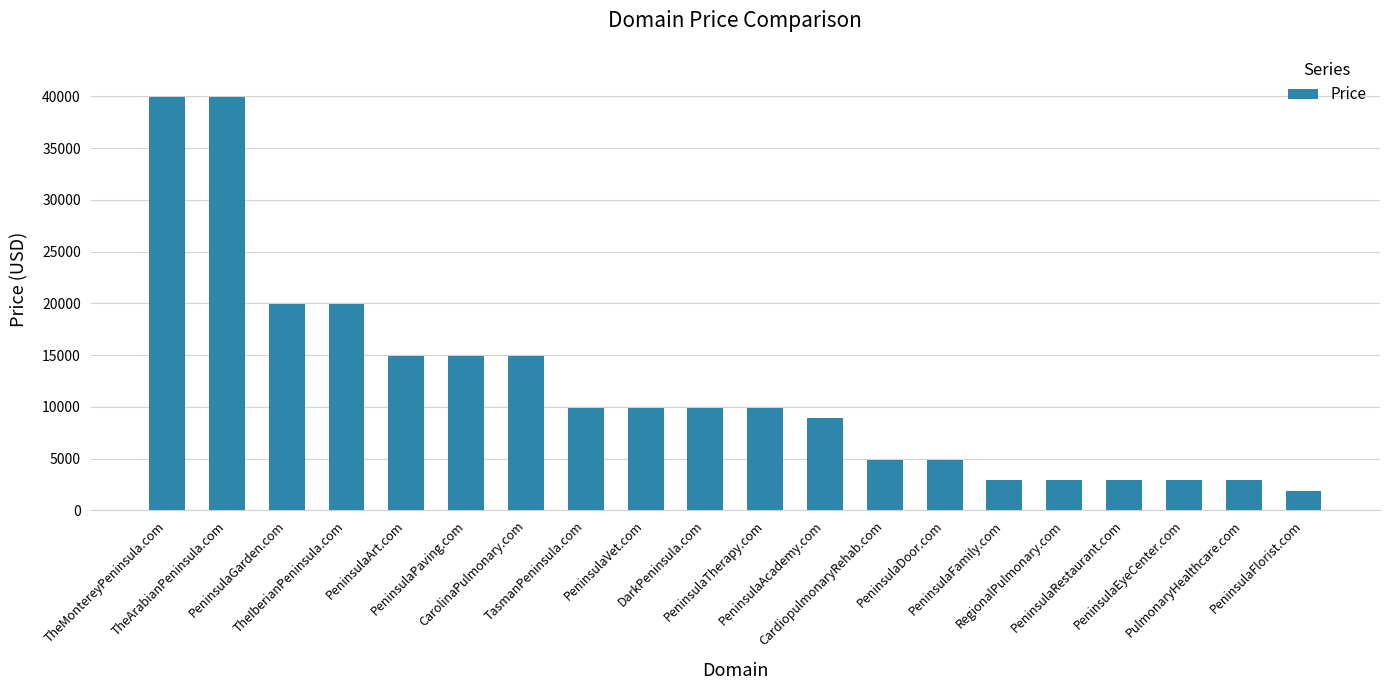

Reading right to left, list all the values displayed in this chart.

1888	2888	2888	2888	2888	2888	4888	4888	8888	9888	9888	9888	9888	14888	14888	14888	19888	19888	39888	39888